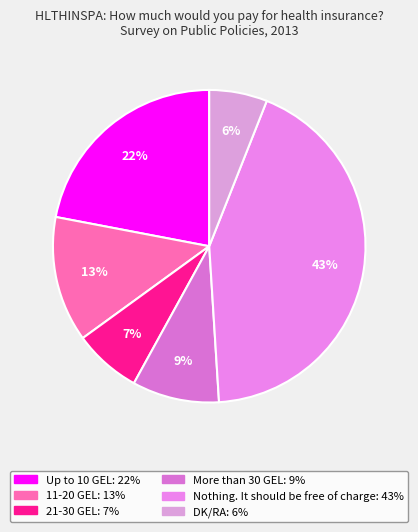

How many segments does this pie chart have?

6